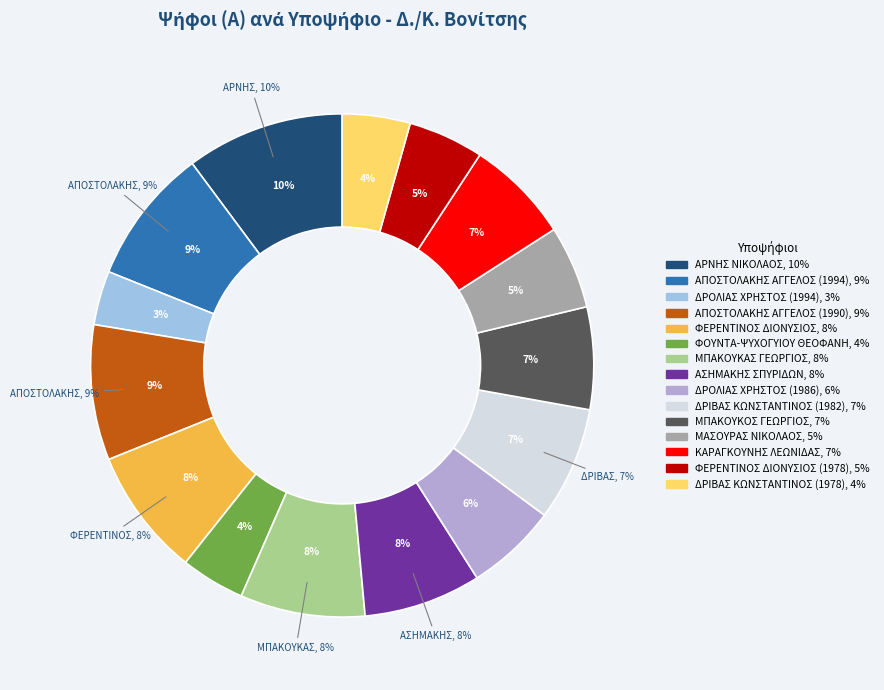

Is ΜΠΑΚΟΥΚΑΣ ΓΕΩΡΓΙΟΣ the majority of the pie?

No